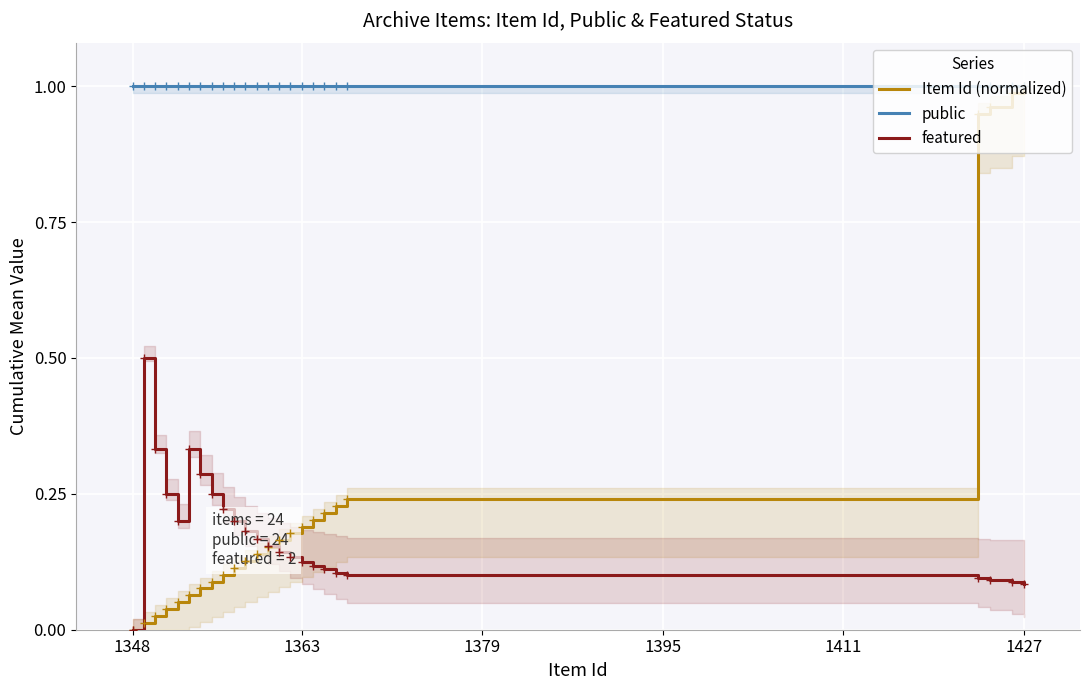

Which category has the highest value in the Item Id (normalized) series?

1427